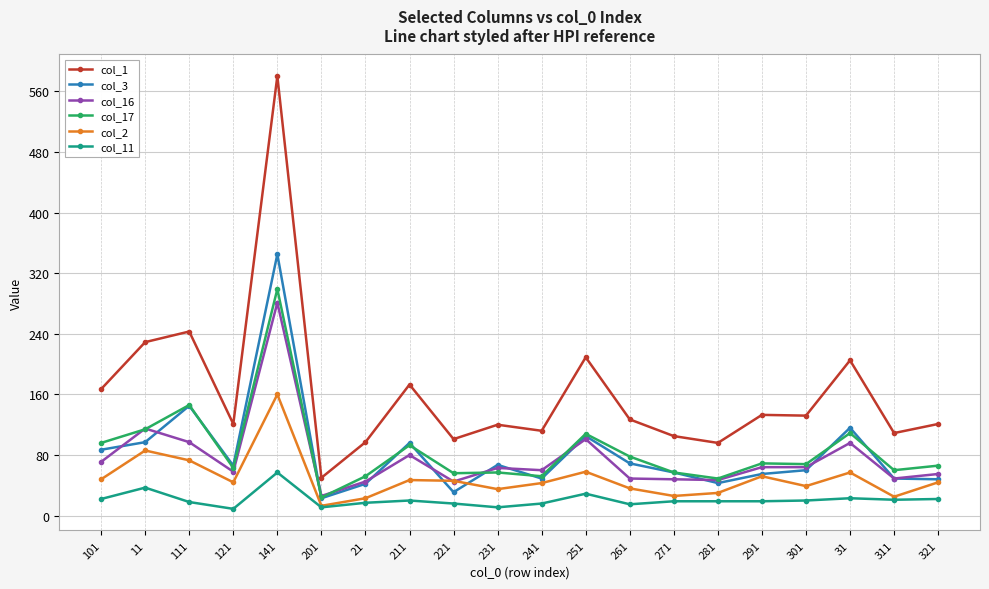

What is the highest value of the col_2 series?

160